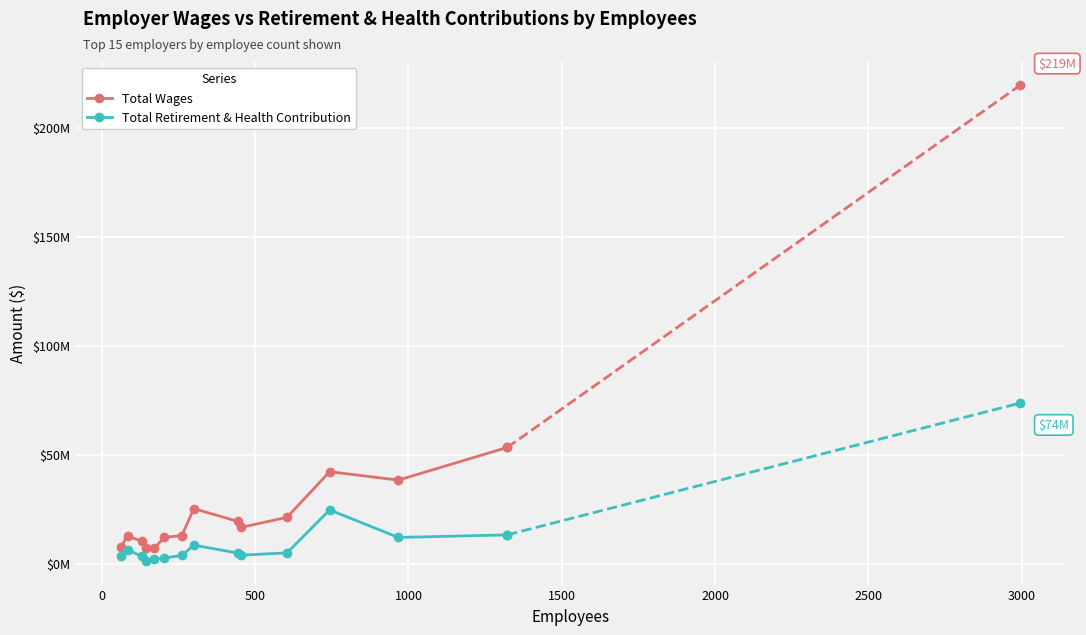

What are all the series names shown in the legend?

Total Wages, Total Retirement & Health Contribution